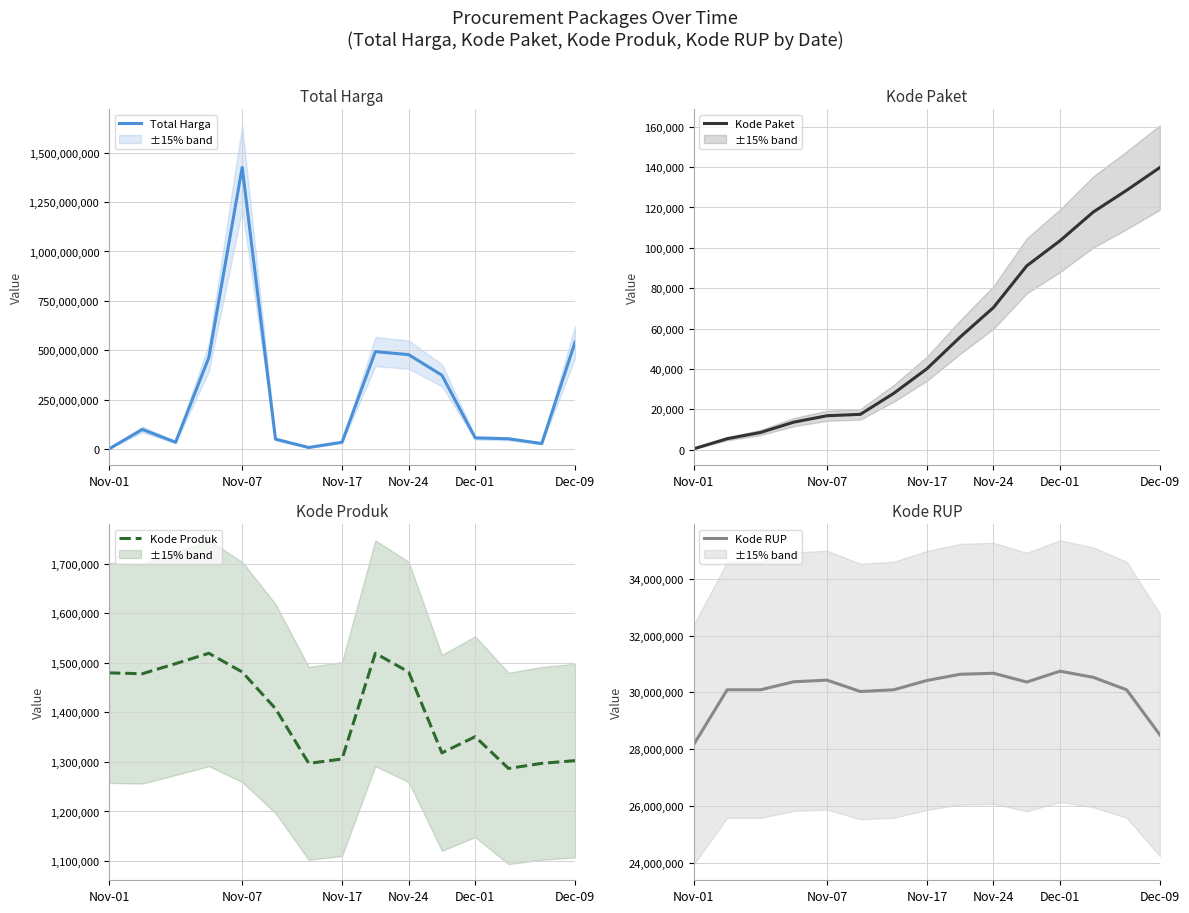

Where is Total Harga nearest to the value 713100750?

Dec-09